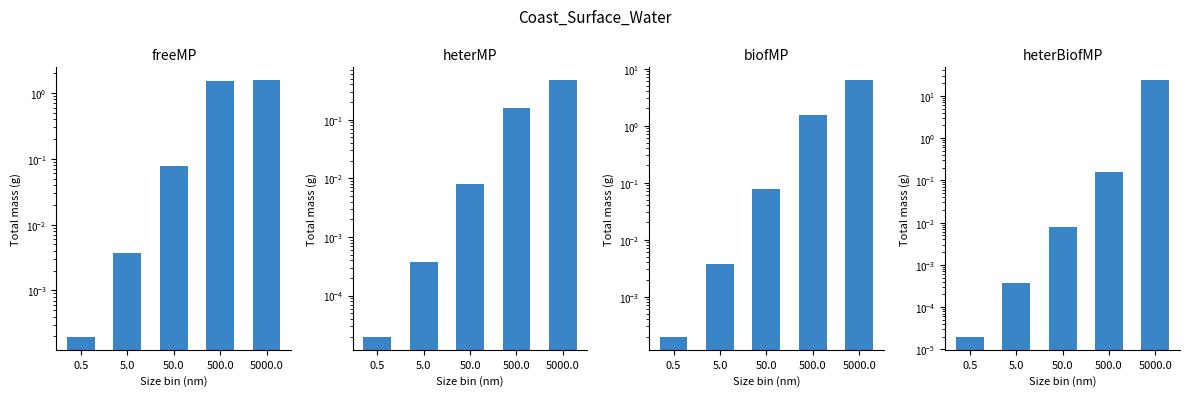

At 50.0, list the series in order from smallest to largest.

heterMP, heterBiofMP, freeMP, biofMP